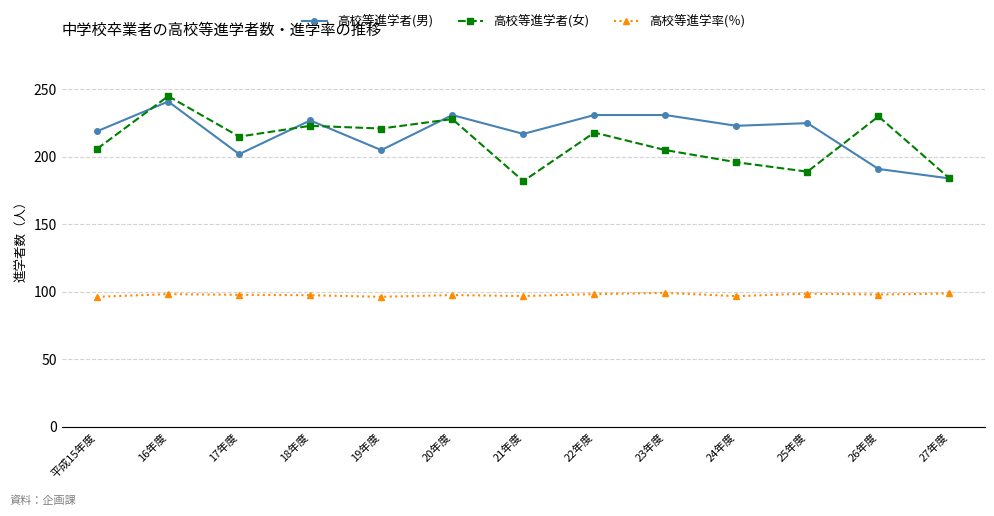

What is the difference between the second highest and second lowest values in the 高校等進学率(％) series?

2.5